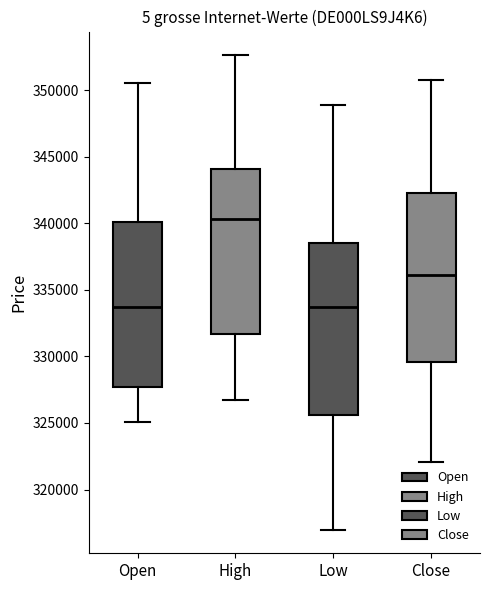

Where is the lower edge of the box for Open on the y-axis? The values are not printed on the chart, so give them approximately, as read against the axis.

327500